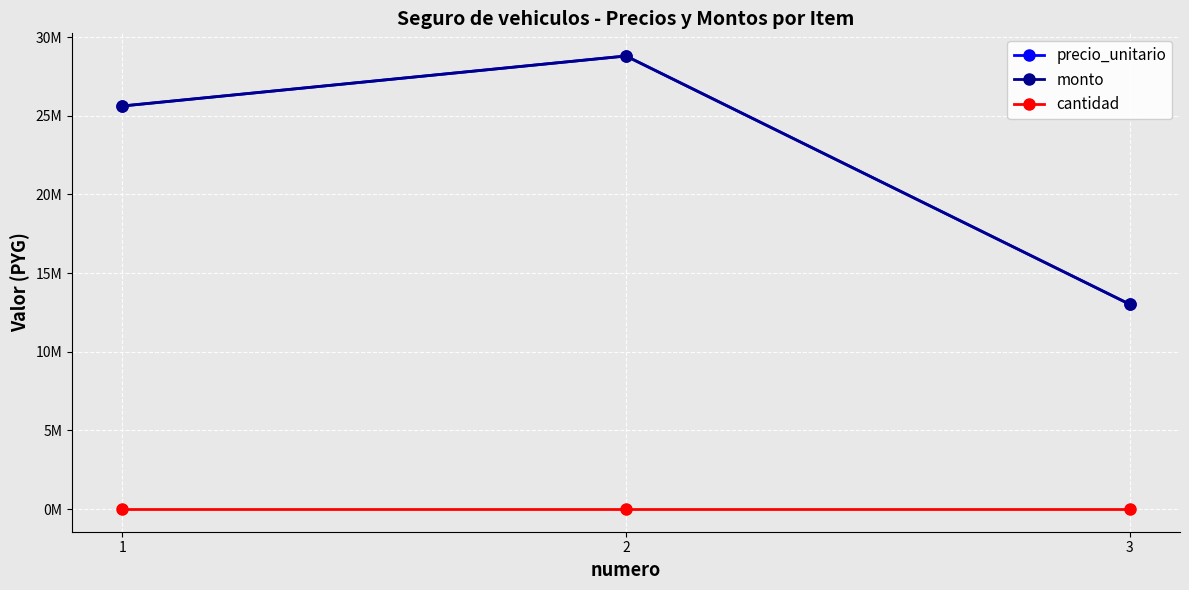

Does the chart have visible grid lines?

Yes